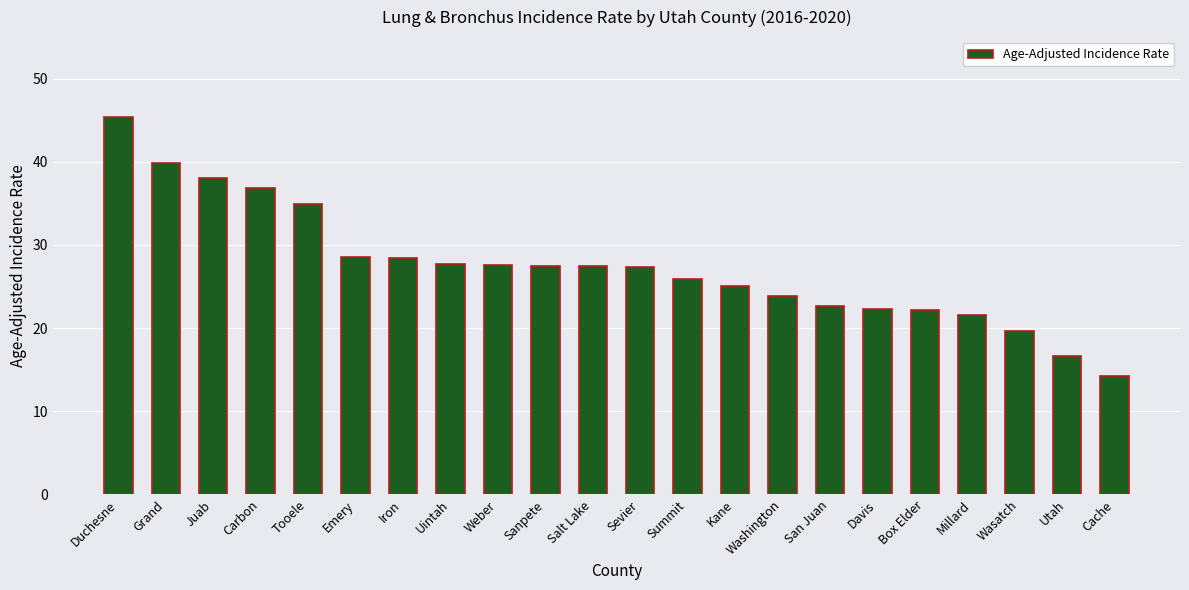

How many data points are above 27?

12